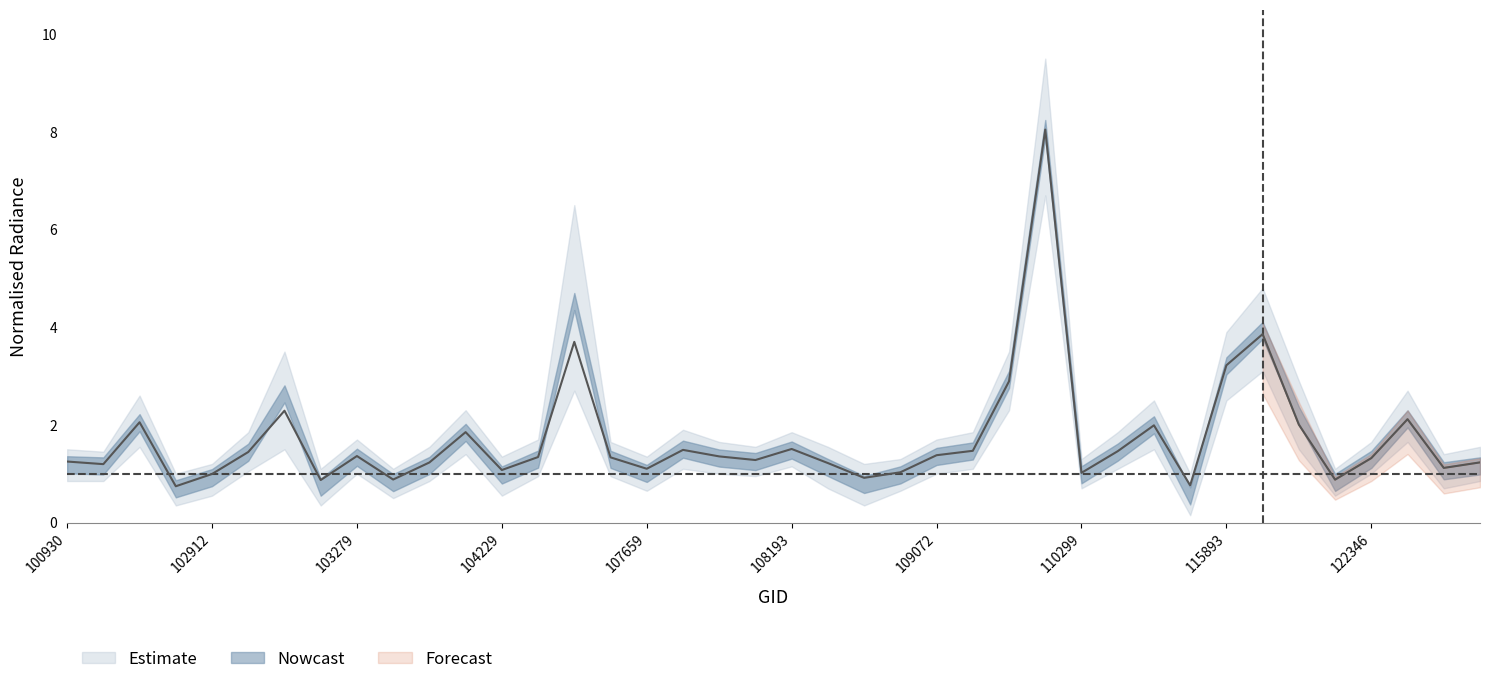

What is the sum of all values?

68.3